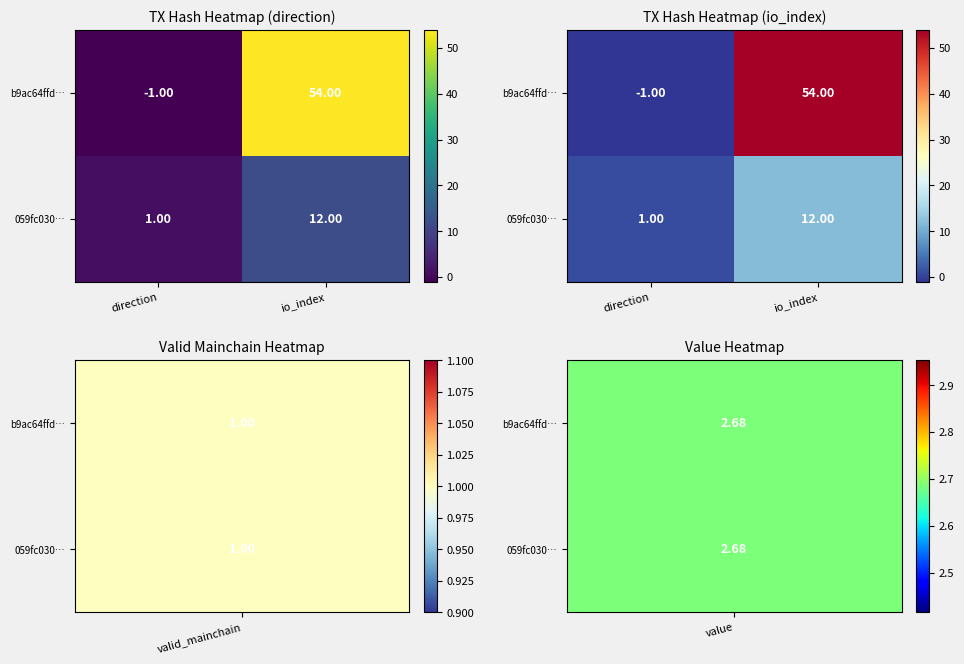

What is the average value of the b9ac64ffd… series?

26